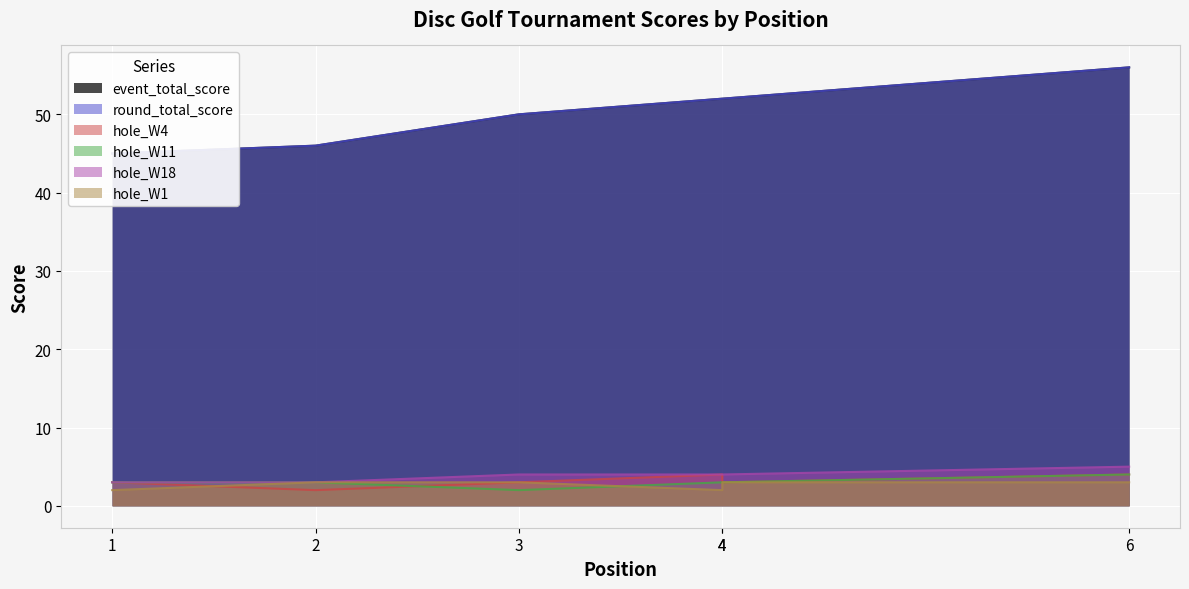

The value of hole_W18 at 4 is 2. True or false?

False